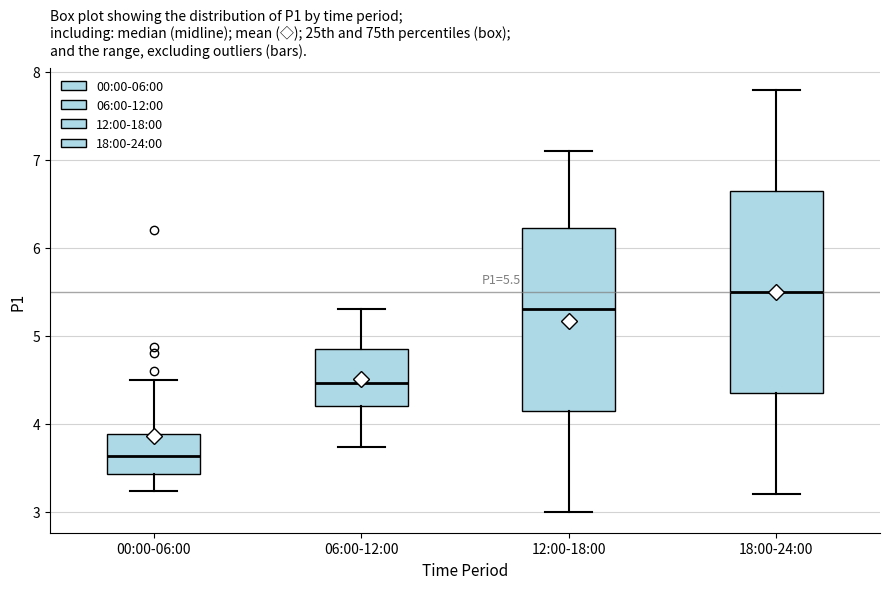

Which box's median line is the highest?

18:00-24:00